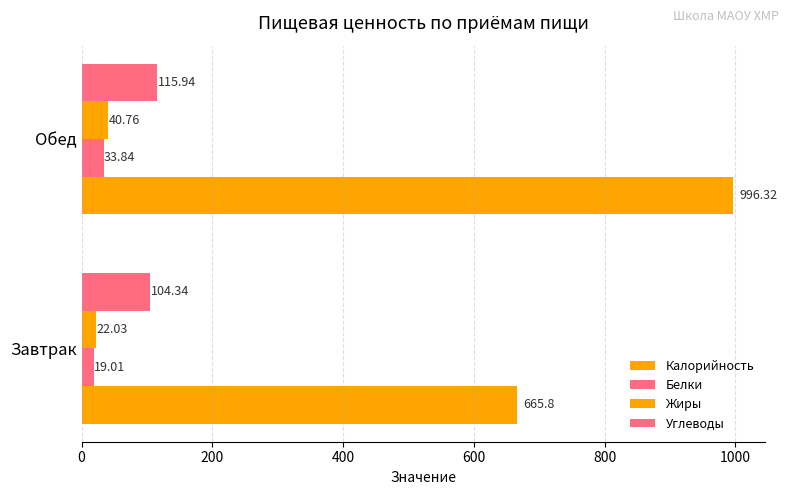

Which series has the widest spread of values?

Калорийность